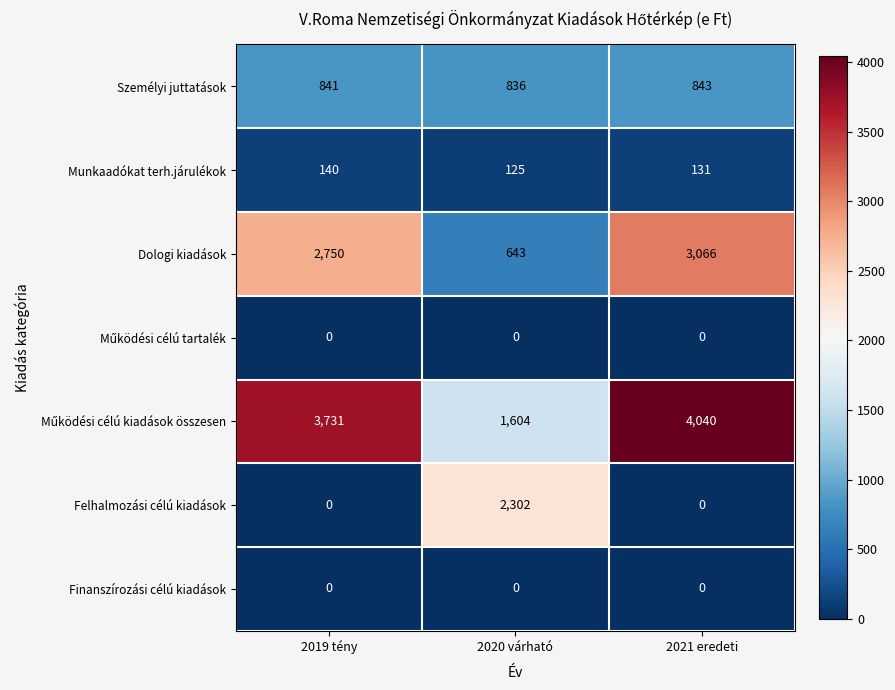

What is the total value across all series at 2019 tény?

7462